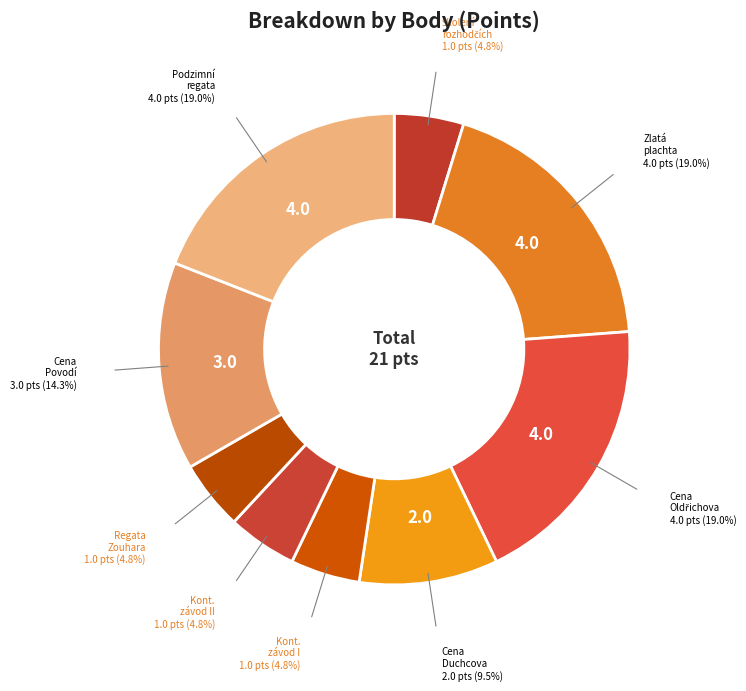

Count the number of slices in the pie.

9